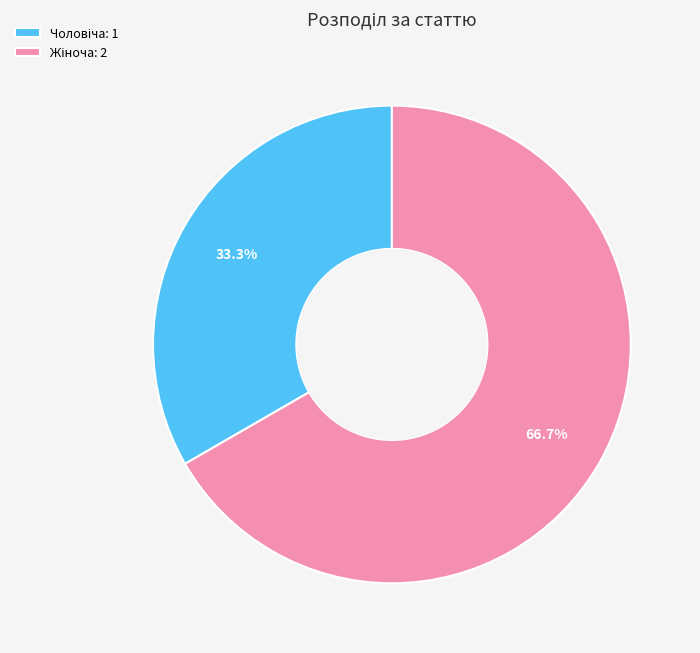

Does any single category account for the majority?

Yes